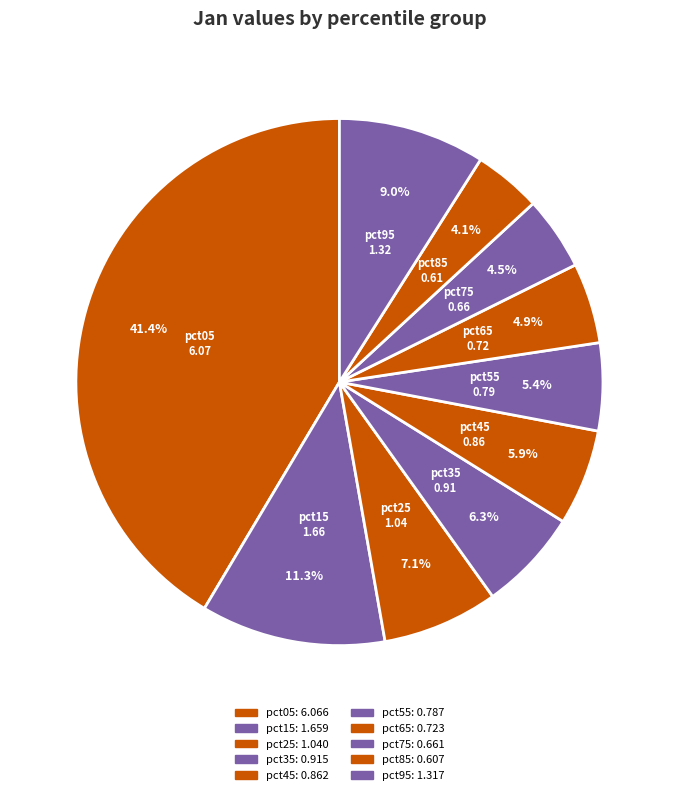

Does pct95 account for over 50% of the chart?

No